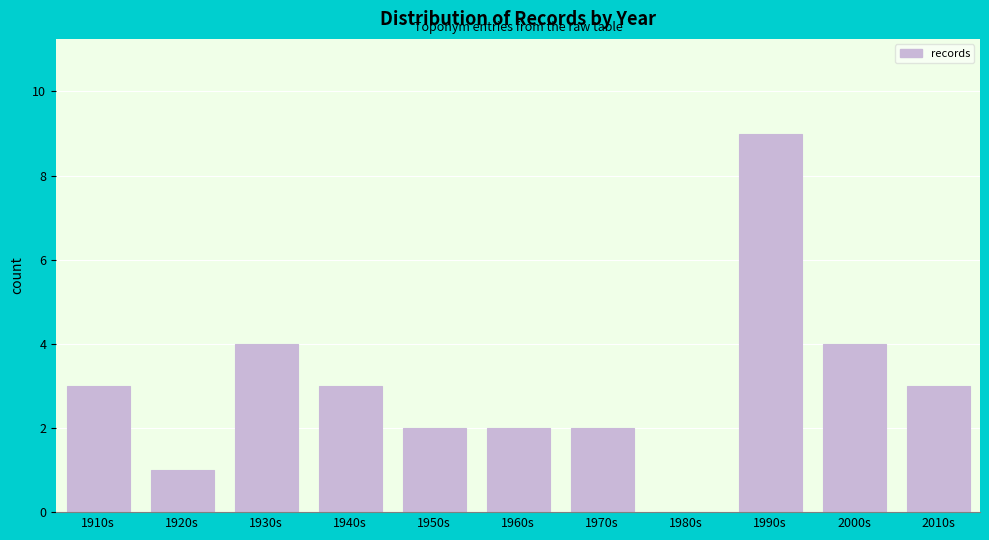

Reading left to right, list all the values displayed in this chart.

1910s=3	1920s=1	1930s=4	1940s=3	1950s=2	1960s=2	1970s=2	1980s=0	1990s=9	2000s=4	2010s=3